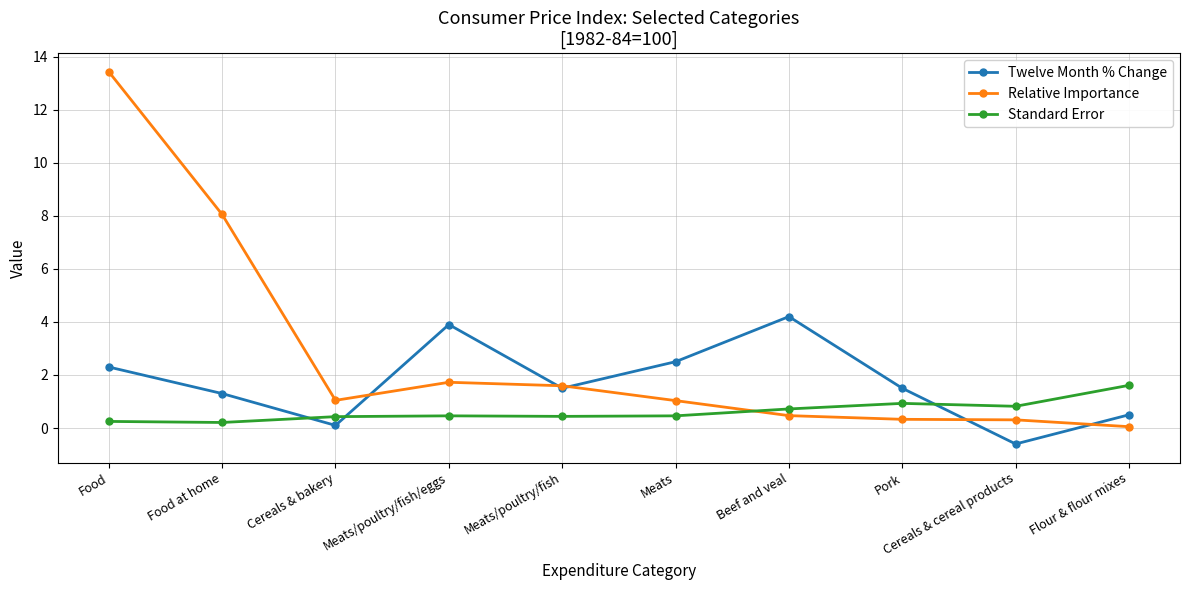

Rank the series by their maximum value, from lowest to highest.

Standard Error, Twelve Month % Change, Relative Importance